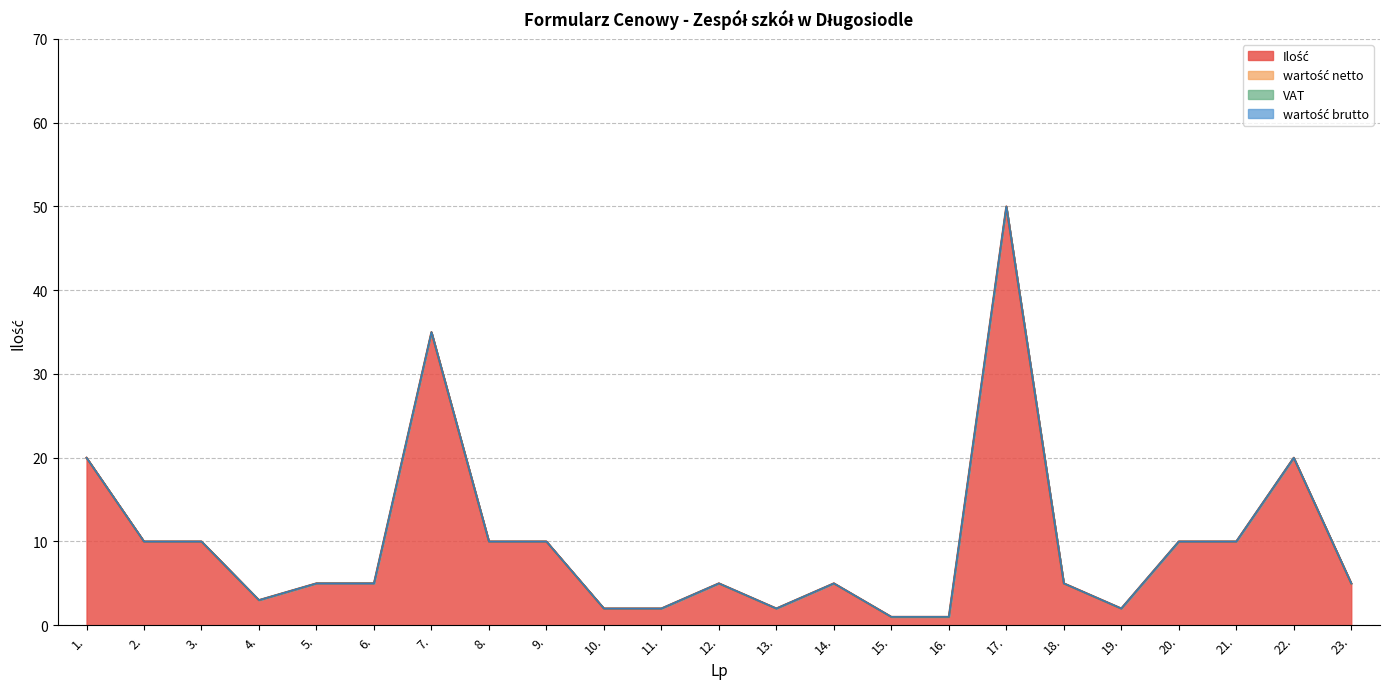

What is the label of the 2nd point from the right?

22.